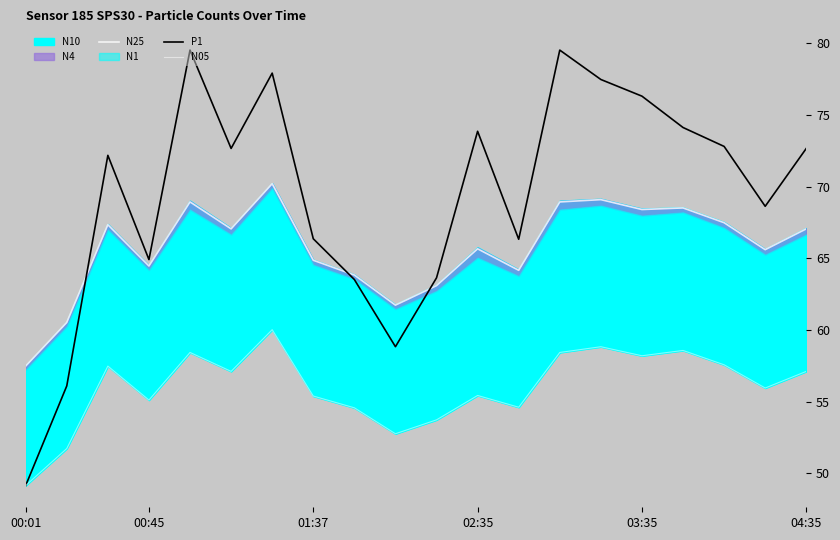

The N05 series shows 86.7 at 8. True or false?

False